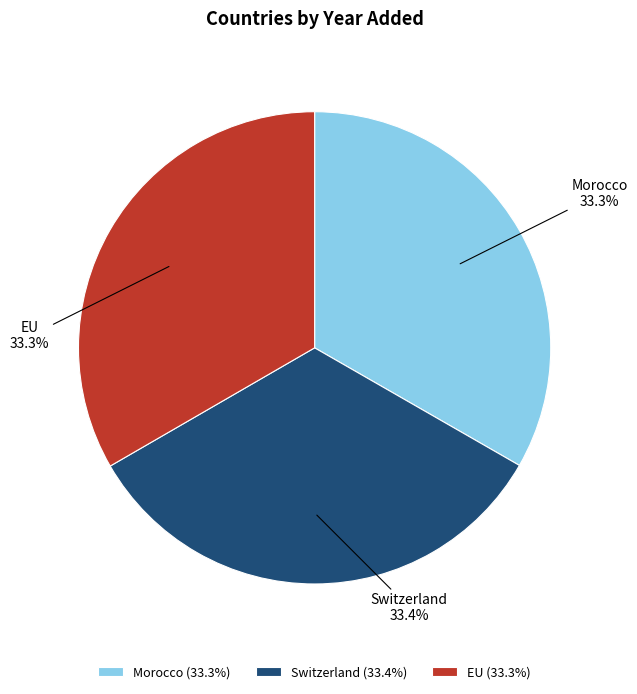

Does Switzerland represent more than half of the total?

No